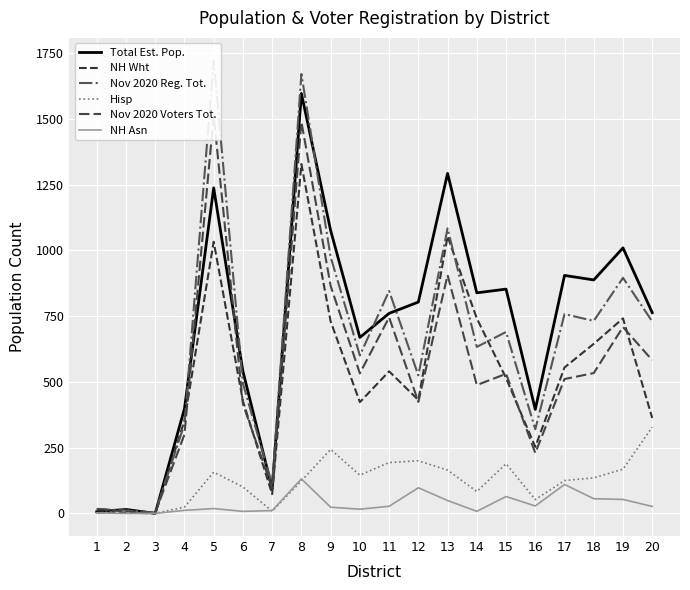

What are all the series names shown in the legend?

Total Est. Pop., NH Wht, Nov 2020 Reg. Tot., Hisp, Nov 2020 Voters Tot., NH Asn